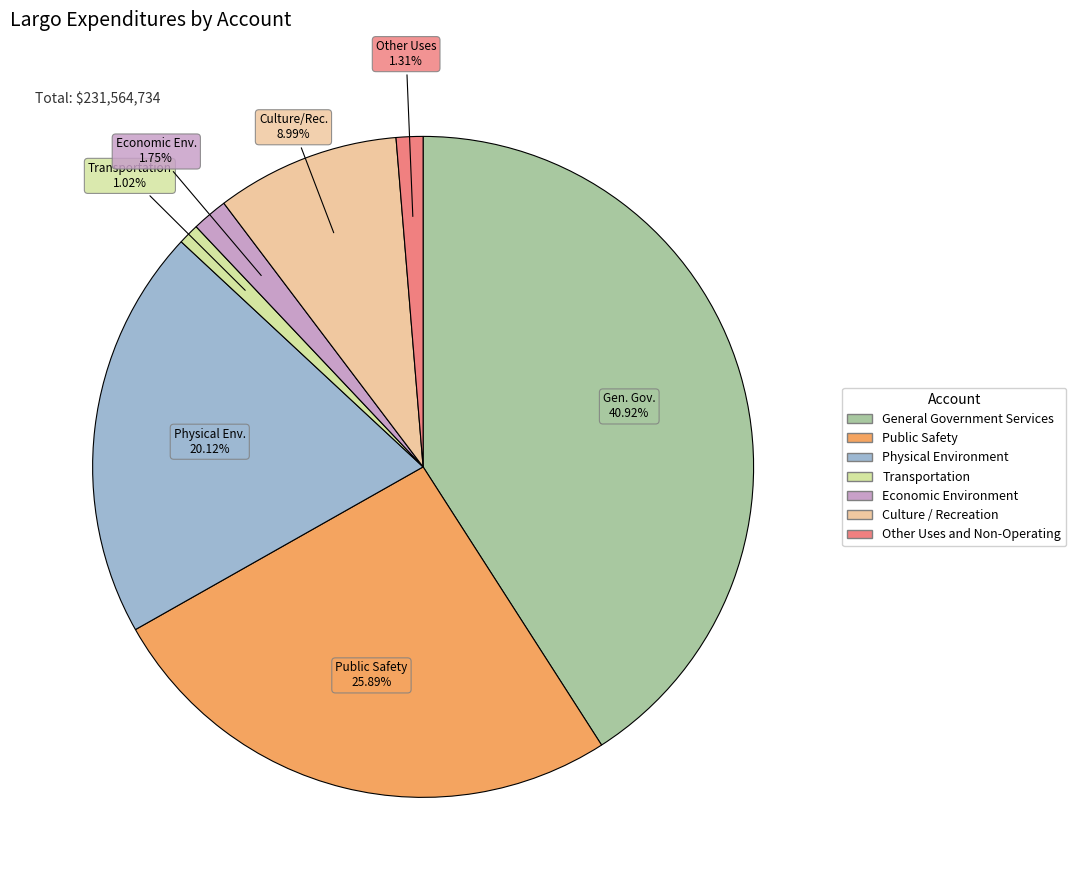

What is the ratio of the value at Physical Environment to the value at General Government Services?

0.5